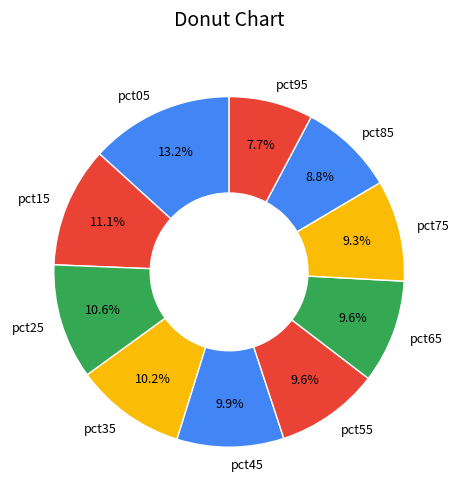

Is there any slice that represents more than half of the pie?

No